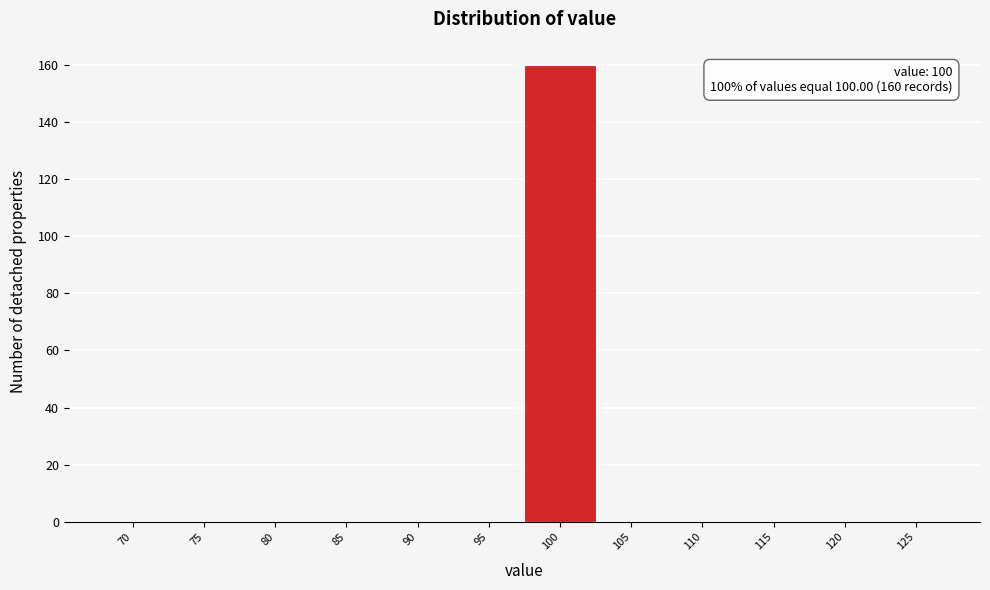

Reading left to right, extract all data points from this chart.

70=0	75=0	80=0	85=0	90=0	95=0	100=160	105=0	110=0	115=0	120=0	125=0